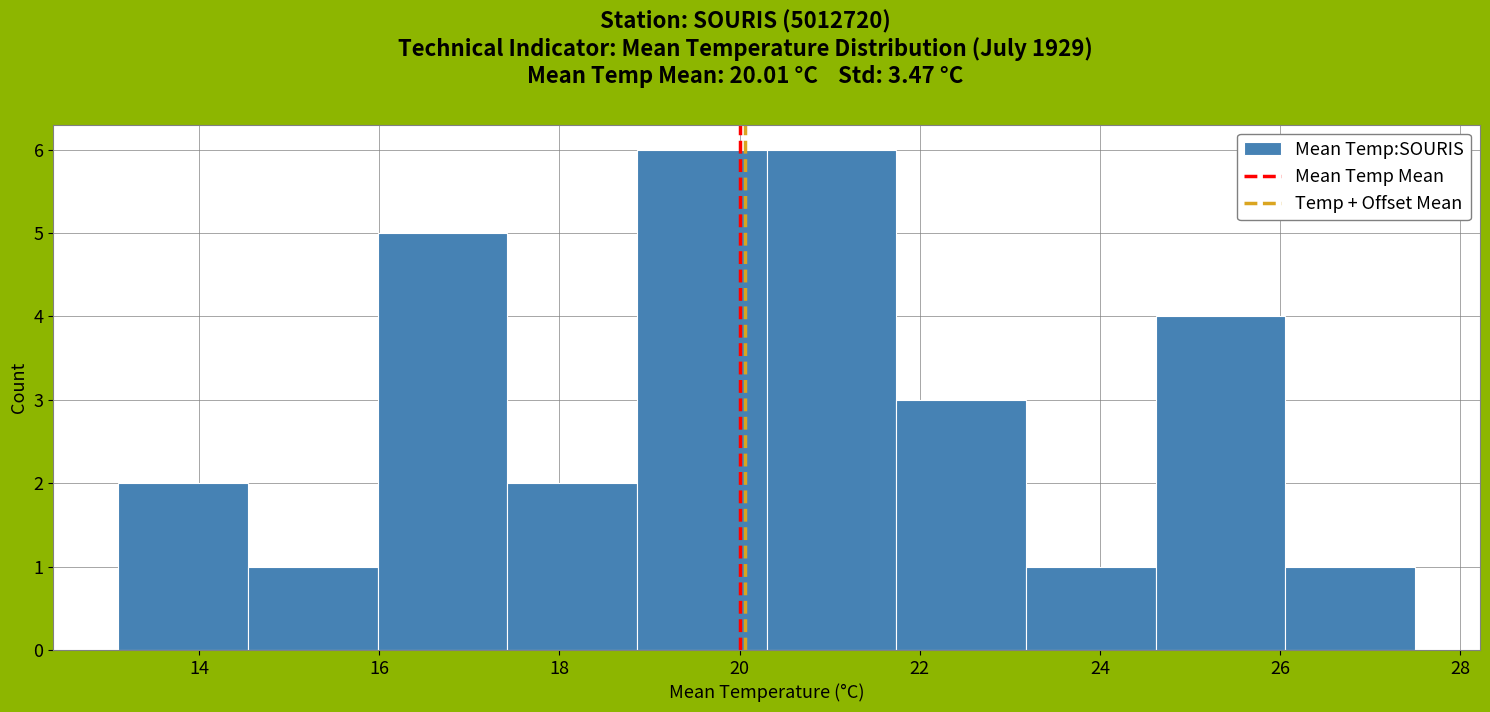

Reading left to right, list every bar in this chart as the range it spans on the x-axis followed by its height. Neither the bar edges nor the heights are printed on the chart, so give them approximately, as read against the axes.

13.10 to 14.54: 2
14.54 to 15.98: 1
15.98 to 17.42: 5
17.42 to 18.86: 2
18.86 to 20.30: 6
20.30 to 21.74: 6
21.74 to 23.18: 3
23.18 to 24.62: 1
24.62 to 26.06: 4
26.06 to 27.50: 1